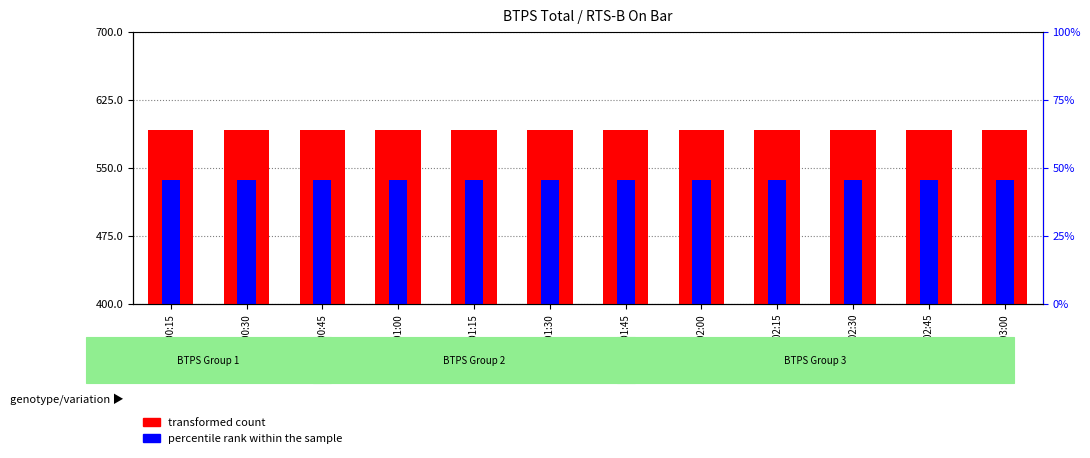

The percentile rank within the sample series shows 208.3 at 00:30-00:45. True or false?

False